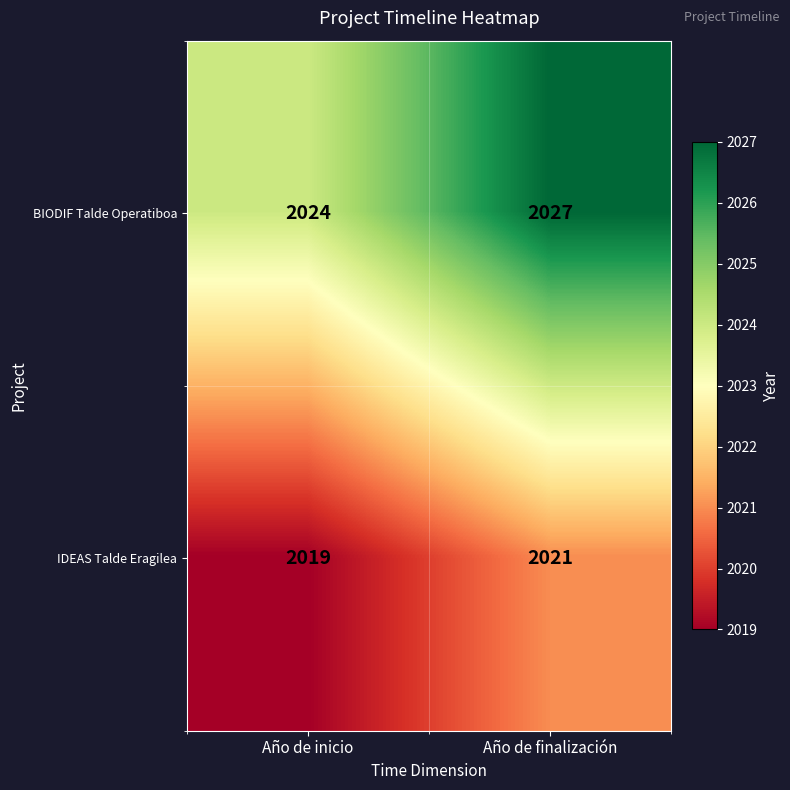

What is the sum of the BIODIF Talde Operatiboa values at Año de inicio and Año de finalización?

4051